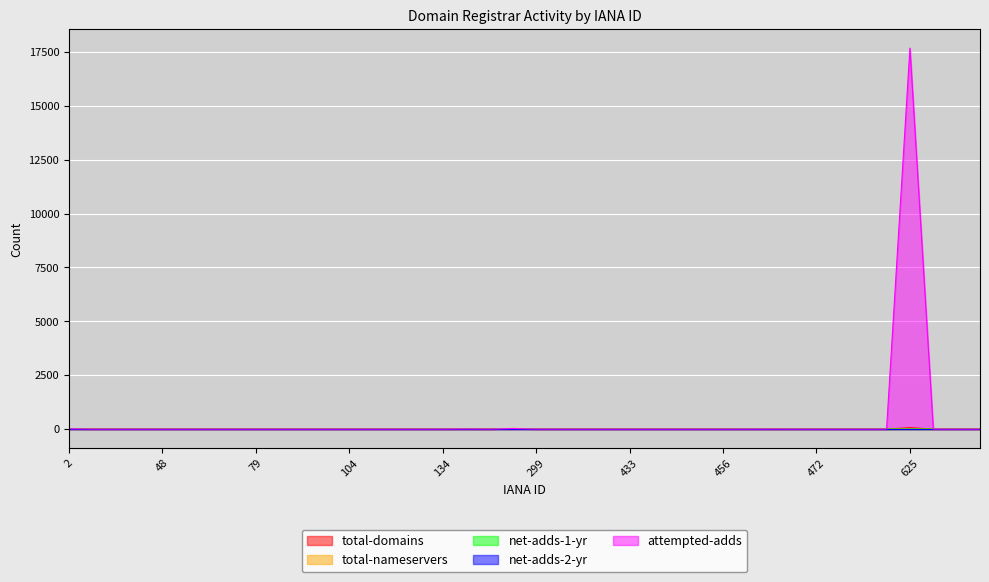

Which label corresponds to the largest value in the chart?

625